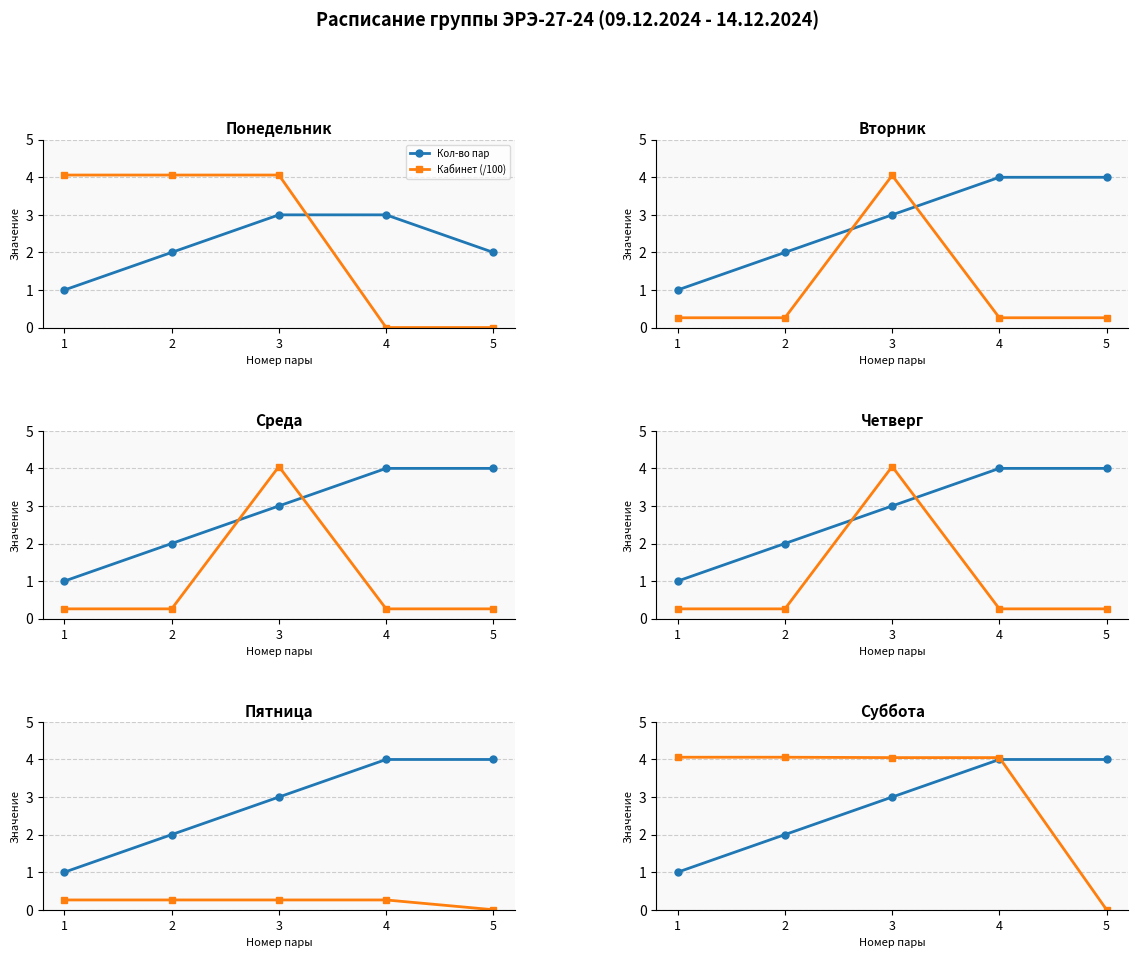

True or false: Кабинет (/100) and Кол-во пар cross at least once.

True